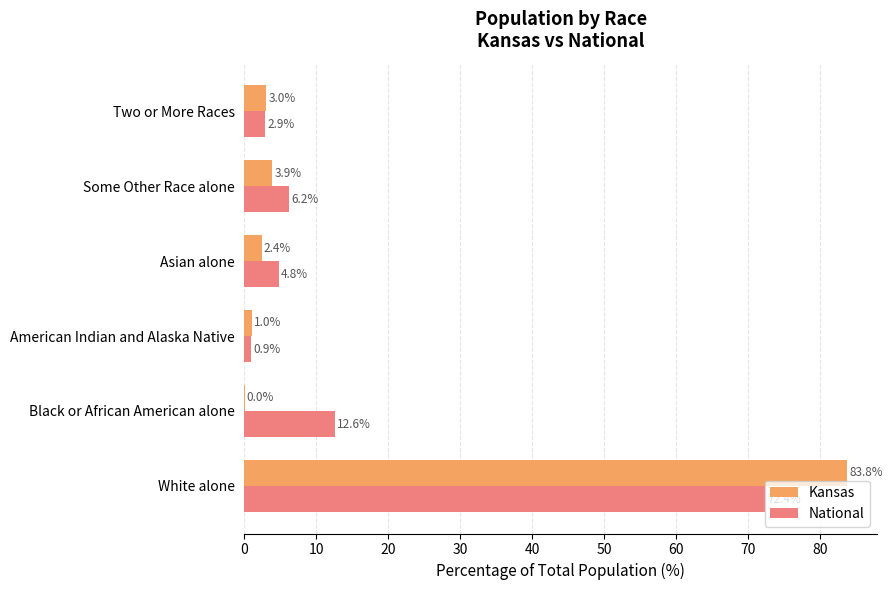

Which series changed the most between White alone and Black or African American alone?

Kansas